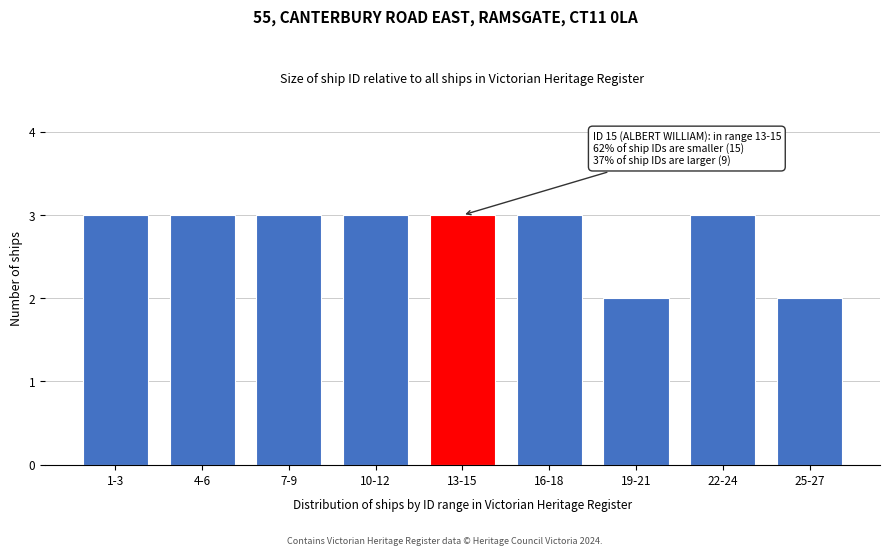

Reading left to right, list all the values displayed in this chart.

3	3	3	3	3	3	2	3	2